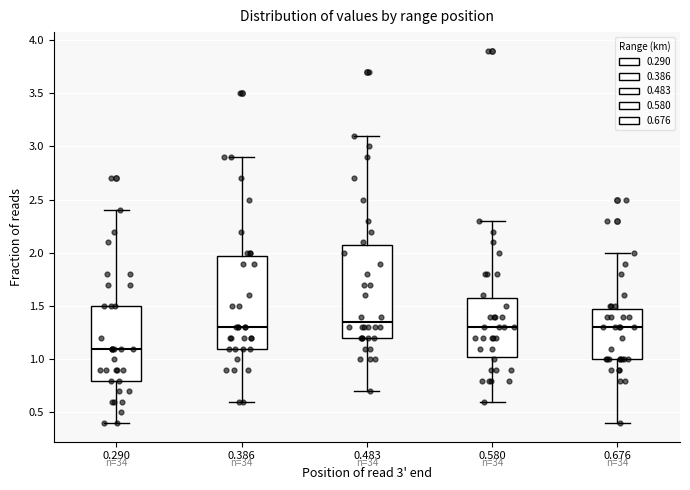

Reading left to right, read every box against the y-axis: the position of its median line, the range the box covers, and the ends of its whiskers. The values are not printed on the chart, so give them approximately, as read against the axis.

0.290: median 1.10, box 0.80 to 1.50, whiskers 0.40 to 2.40
0.386: median 1.30, box 1.10 to 2.00, whiskers 0.60 to 2.90
0.483: median 1.35, box 1.20 to 2.10, whiskers 0.70 to 3.10
0.580: median 1.30, box 1.05 to 1.60, whiskers 0.60 to 2.30
0.676: median 1.30, box 1.00 to 1.50, whiskers 0.40 to 2.00